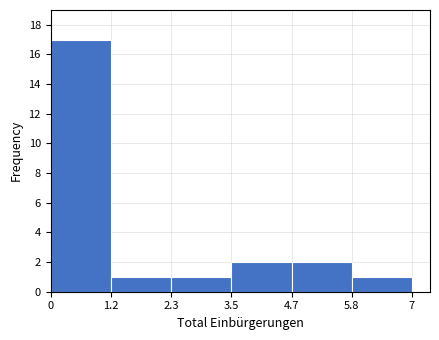

Reading left to right, transcribe this chart: for each bar, give the range it covers on the x-axis and its height. The values are not printed on the chart, so give them approximately, as read against the axis.

0 to 1.2: 17
1.2 to 2.3: 1
2.3 to 3.5: 1
3.5 to 4.7: 2
4.7 to 5.8: 2
5.8 to 7: 1